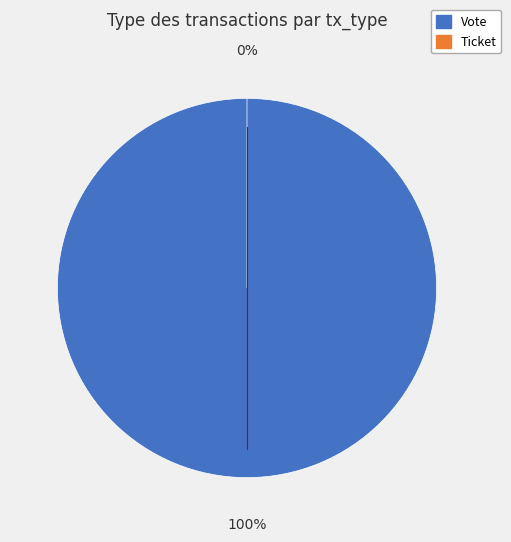

Which slice is the smallest?

Ticket